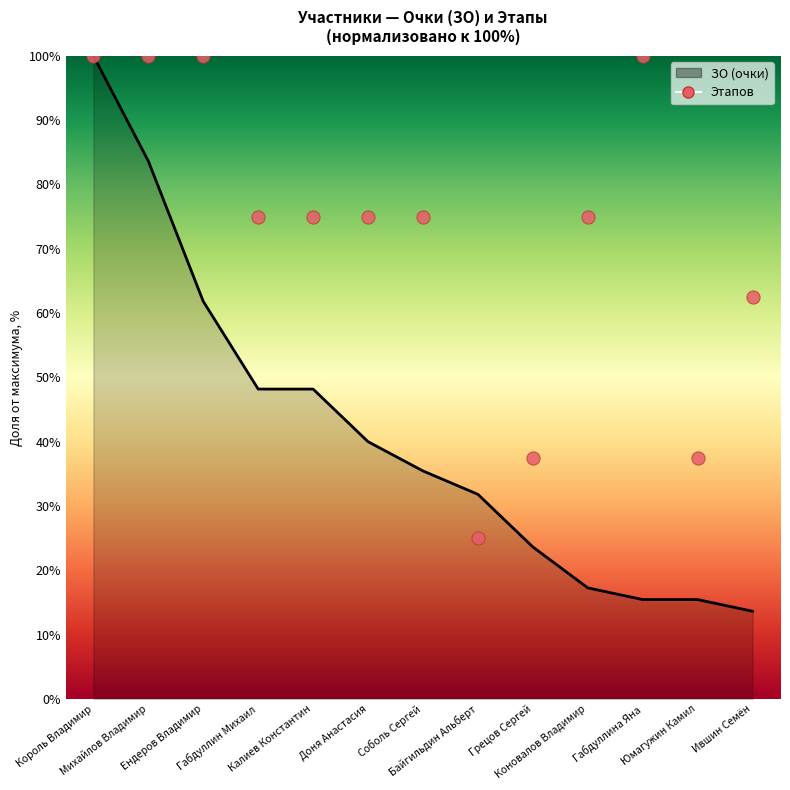

Which series has the largest Y range (max minus min)?

ЗО (линия)